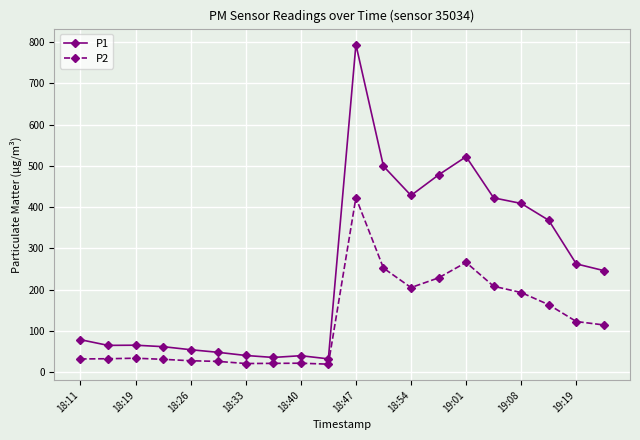

How many values in the P1 series are below 246?

10